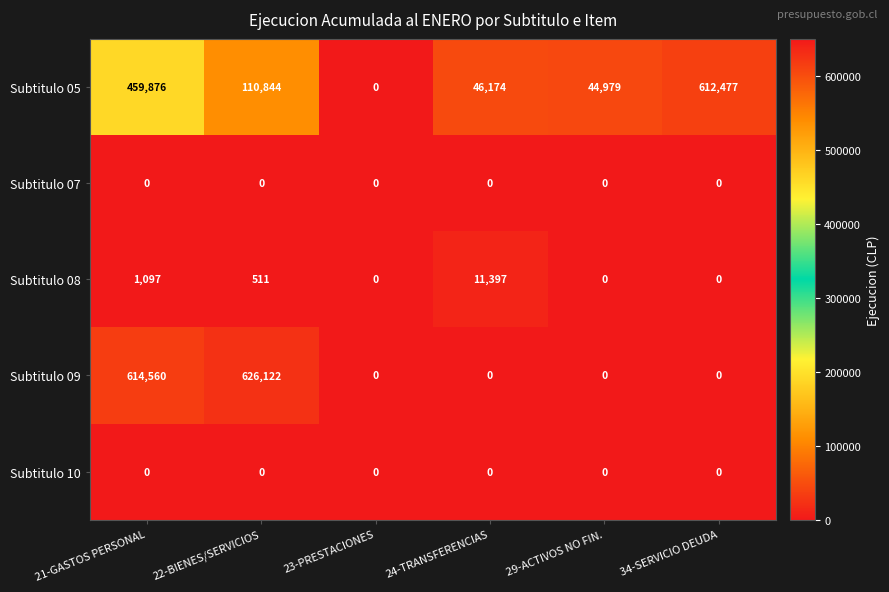

What is the total value across all series at 22-BIENES/SERVICIOS?

737477